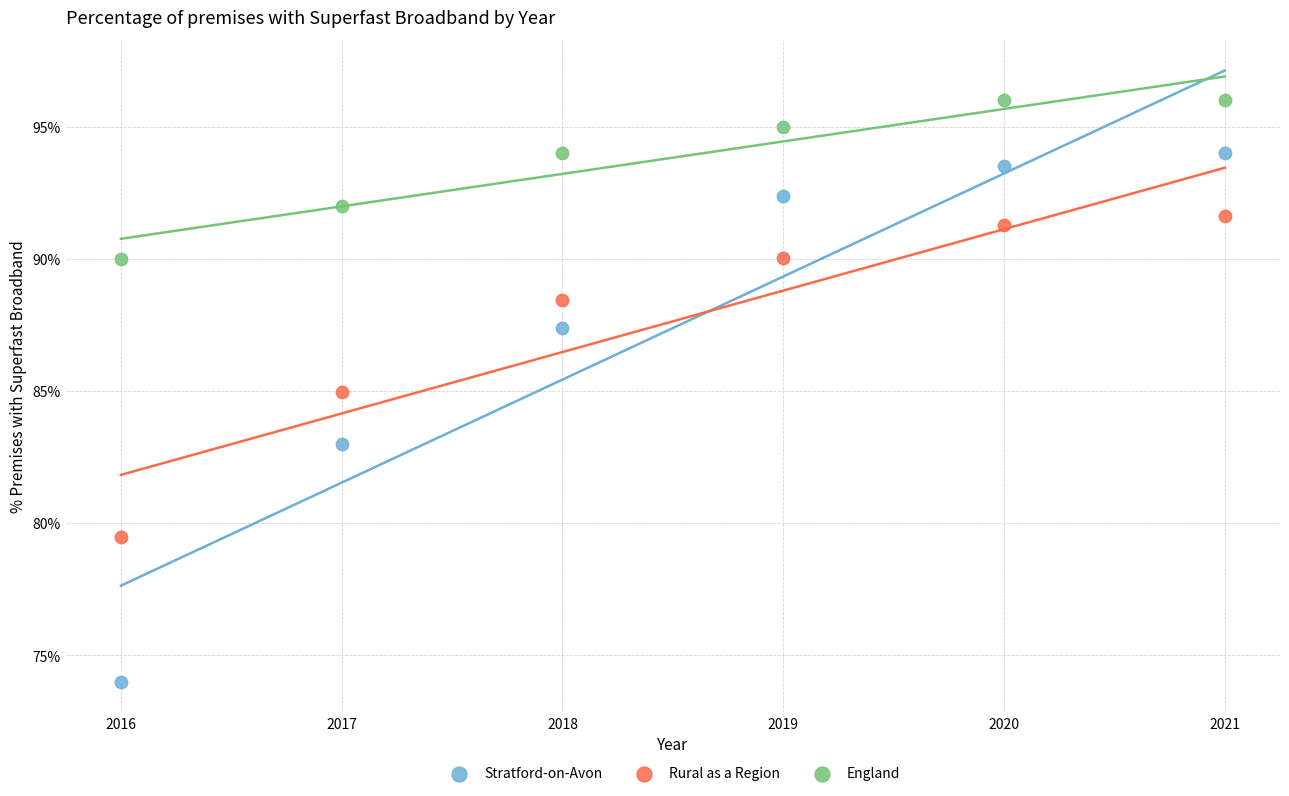

Which series contains the highest Y value?

England